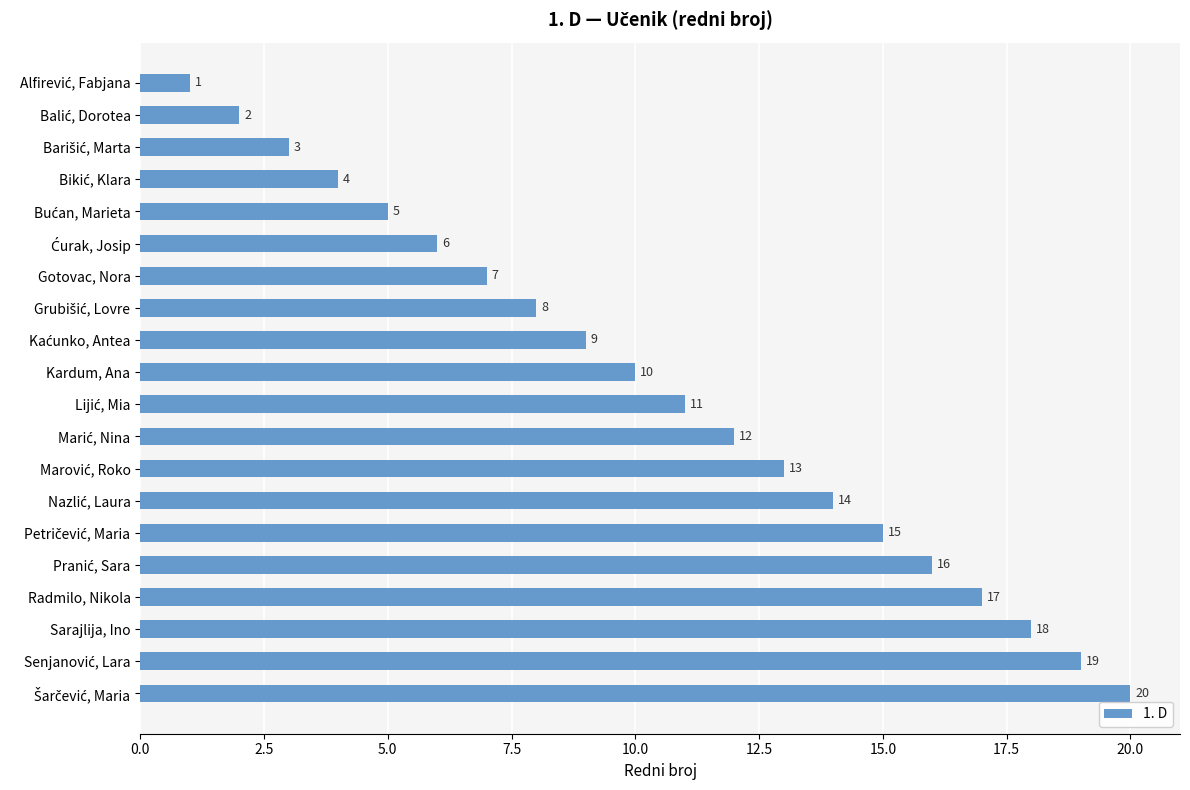

What is the approximate value at Gotovac, Nora, to the nearest 10?

10